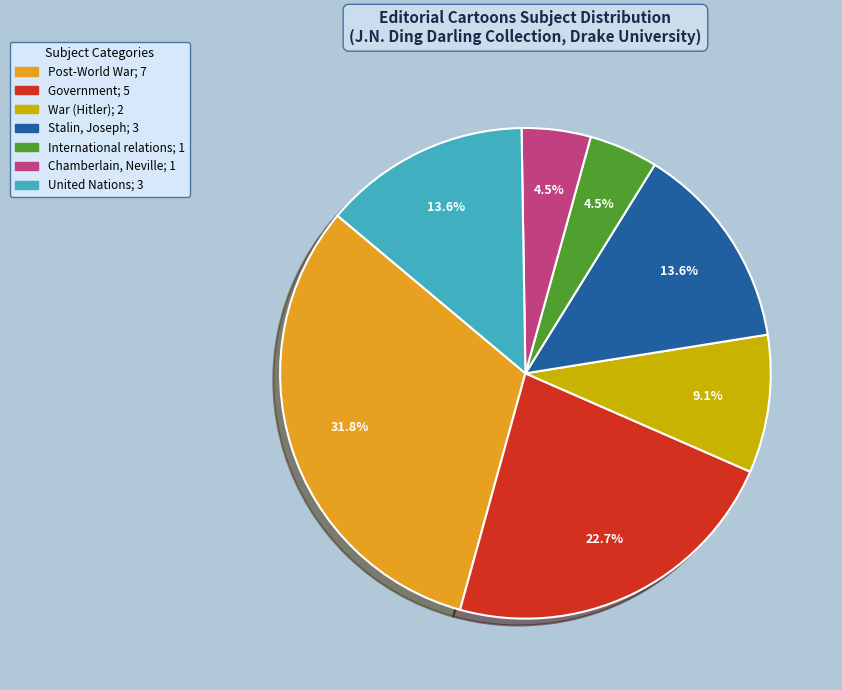

Is there any slice that represents more than half of the pie?

No